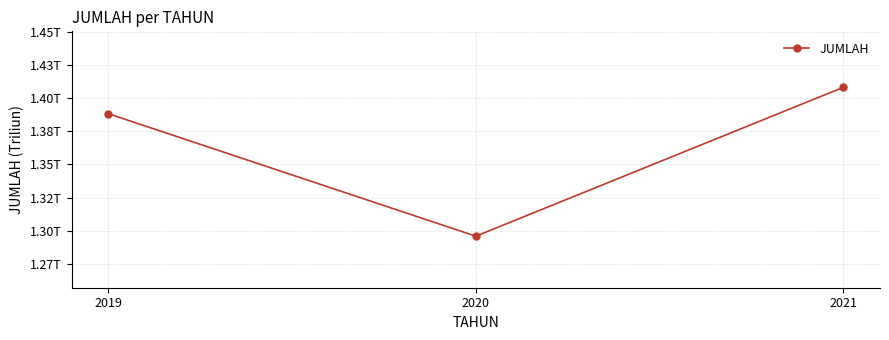

Does the chart have visible grid lines?

Yes